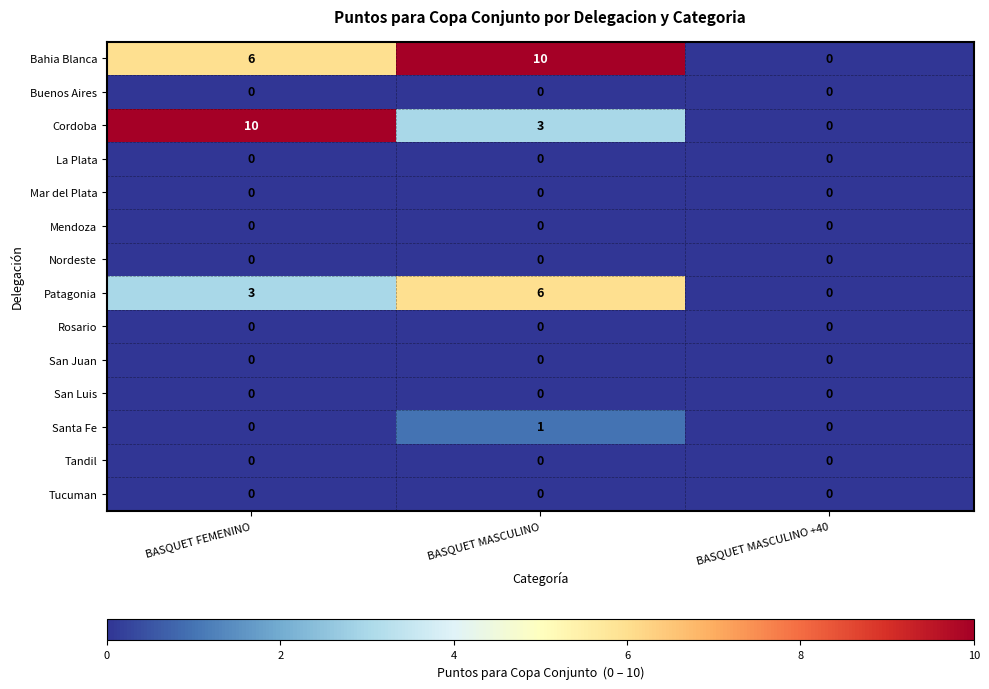

What is the total value across all series at BASQUET MASCULINO?

20